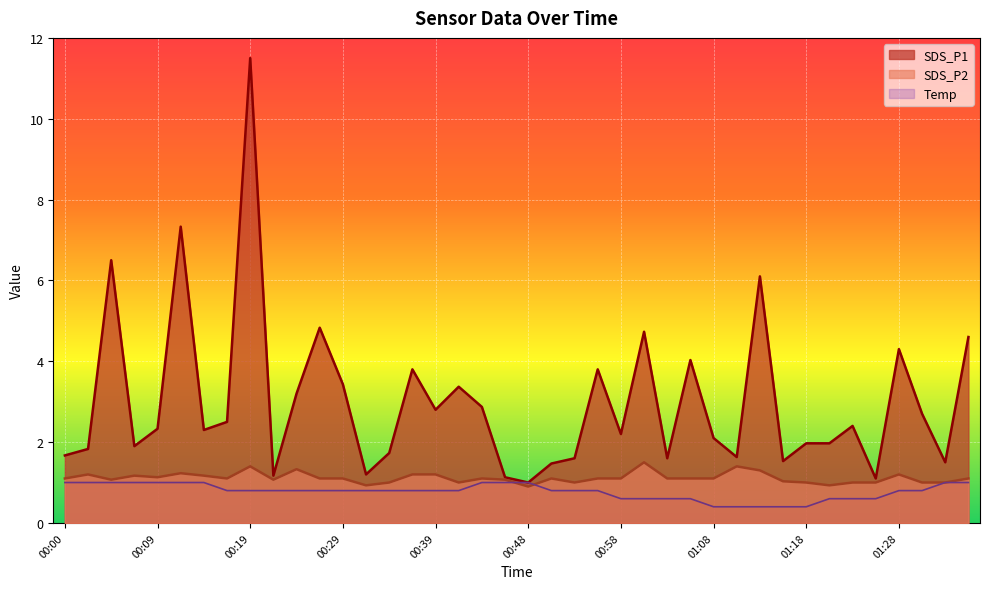

What is the label of the 18th point from the right?

00:53